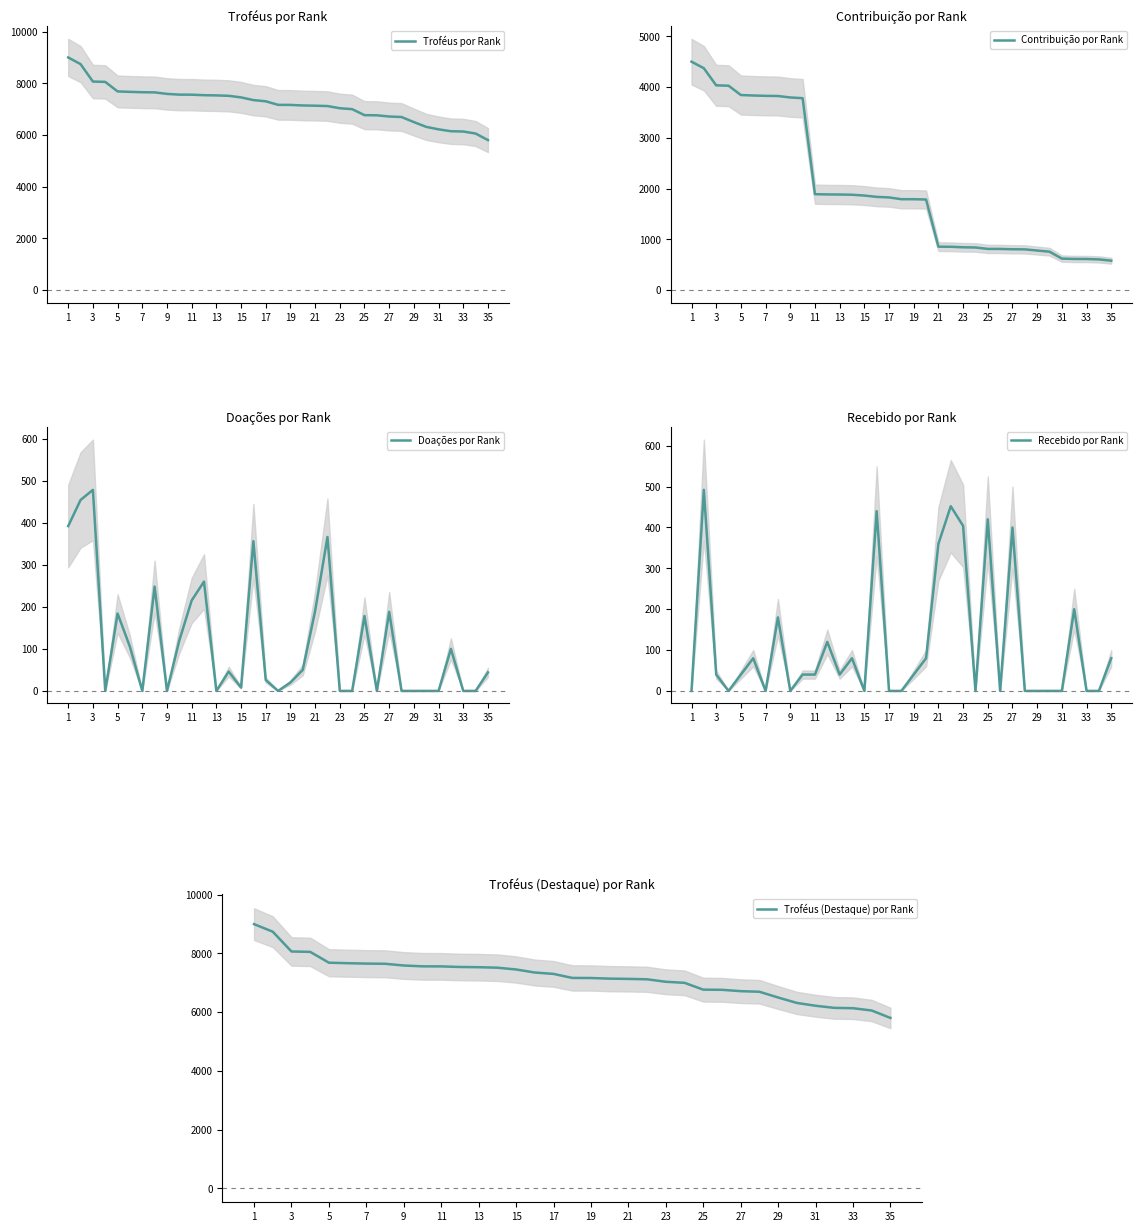

What is the difference between the maximum and minimum values in the Troféus (Destaque) por Rank series?

3196